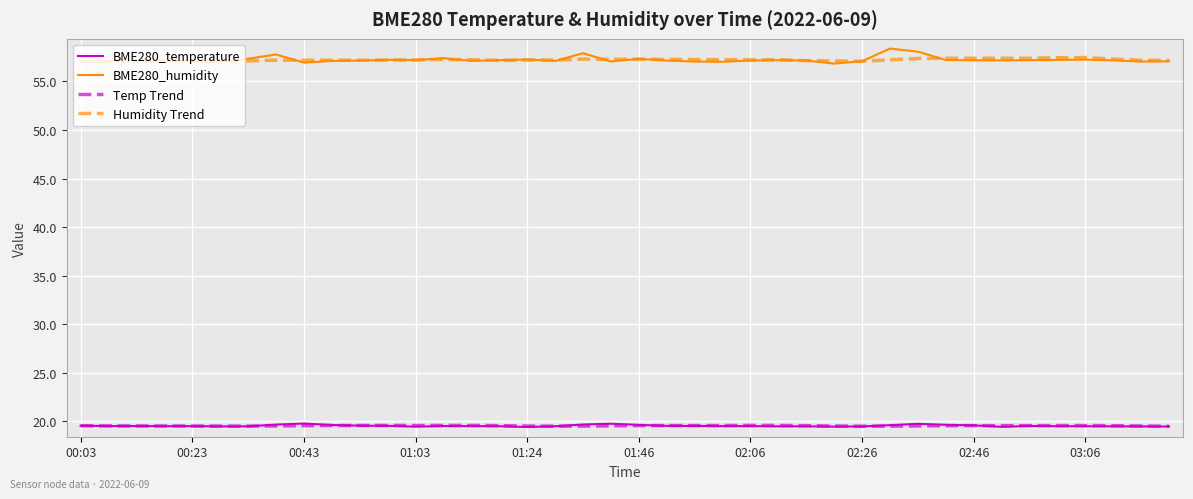

How many series are shown in this chart?

4